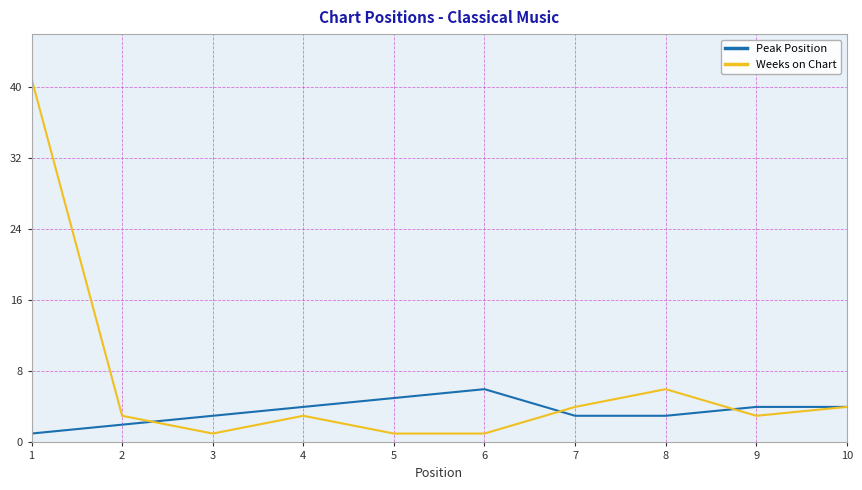

Between which two adjacent categories do Peak Position and Weeks on Chart first intersect?

2 and 3